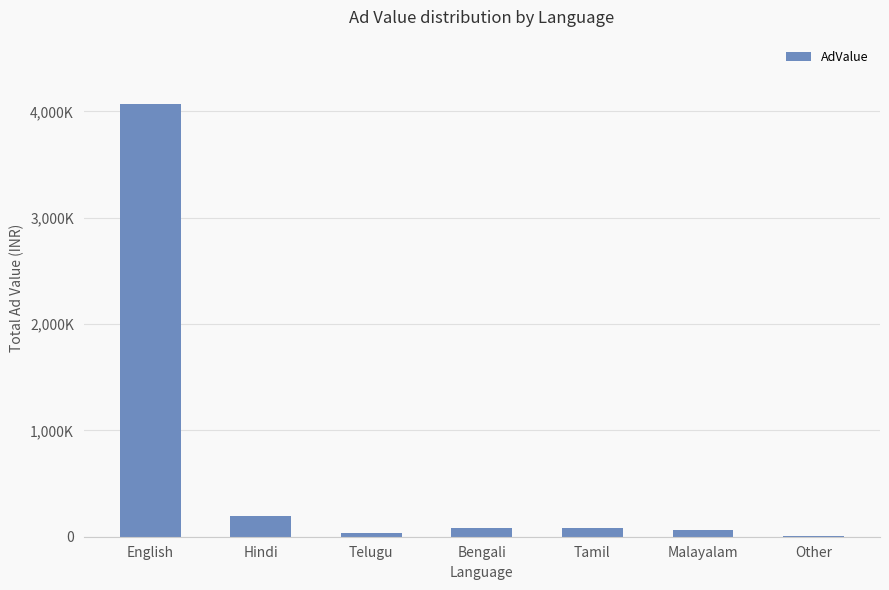

What is the label of the 6th bar from the right?

Hindi